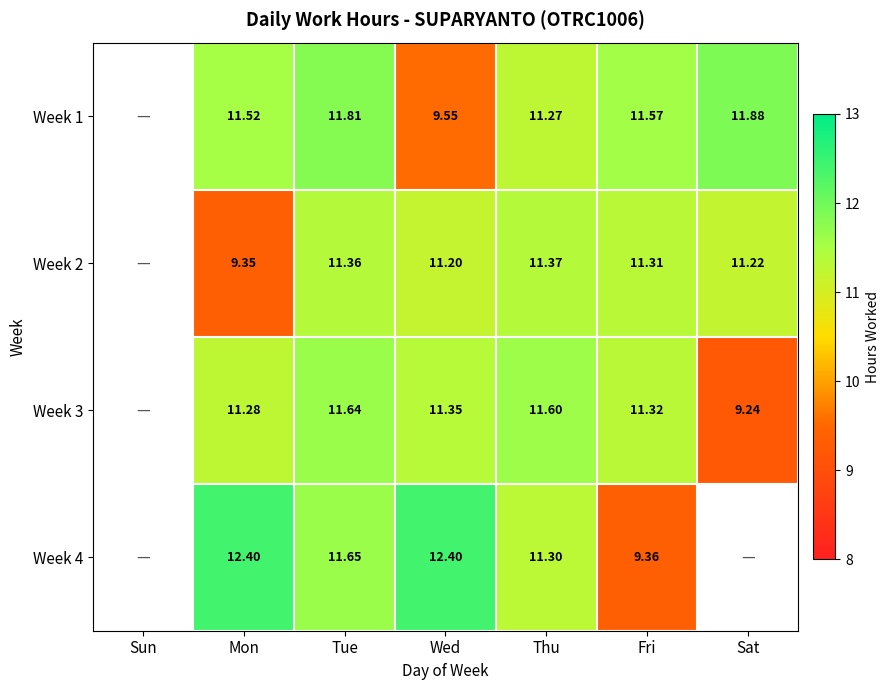

What is the sum of the Week 2 values at Fri and Wed?

22.5